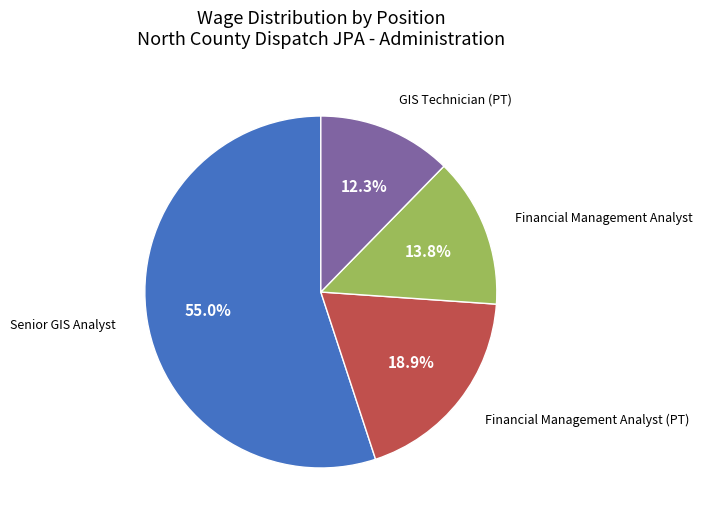

Count the number of slices in the pie.

4